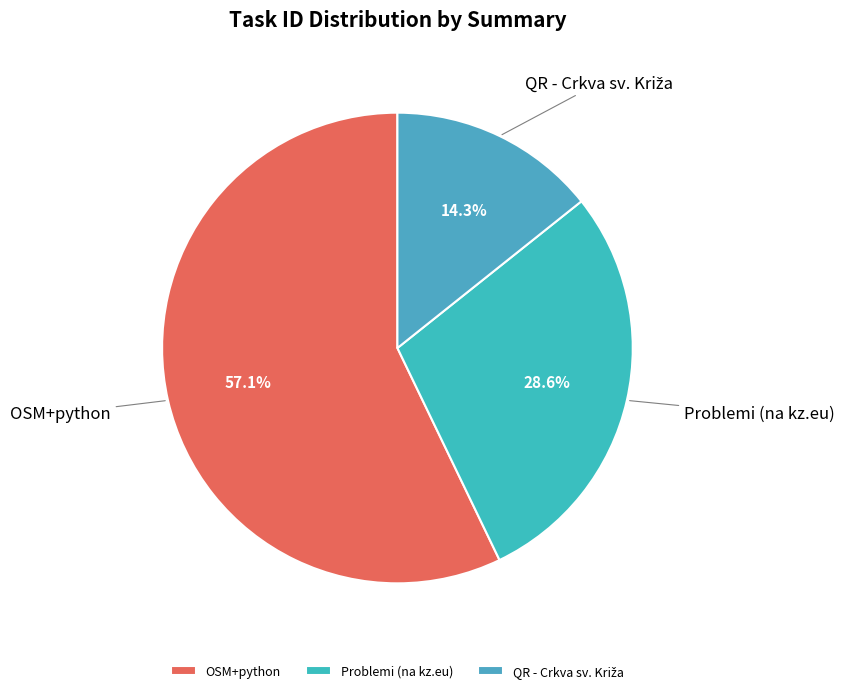

Does OSM+python represent more than half of the total?

Yes